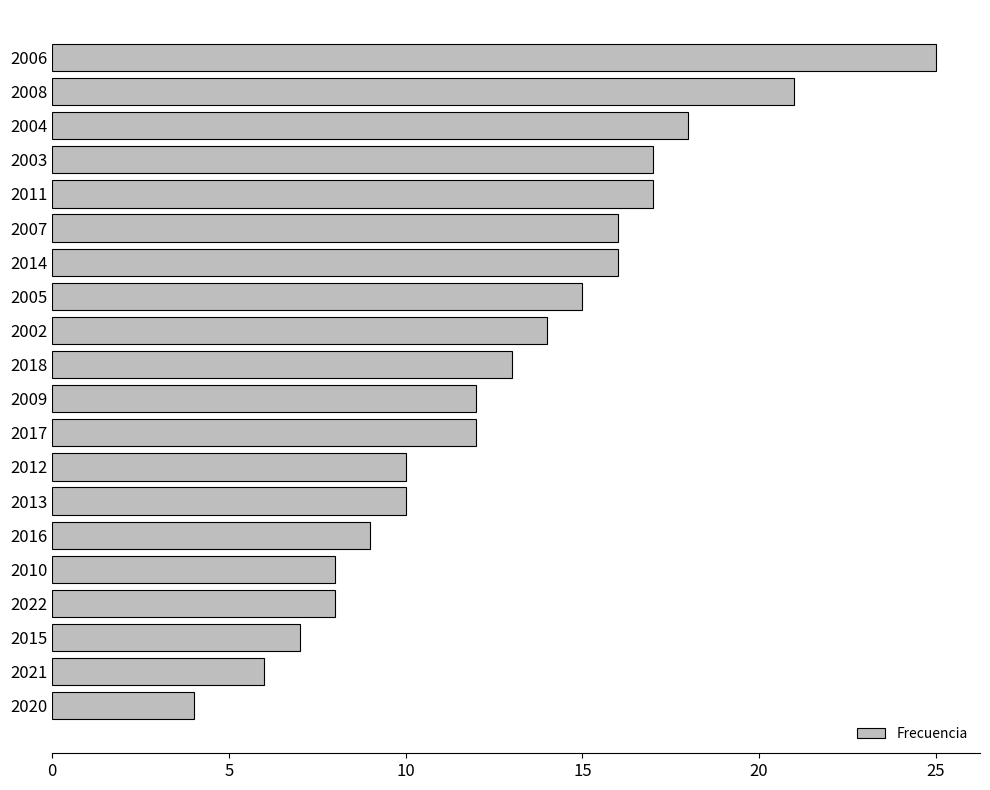

How many series are shown in this chart?

1